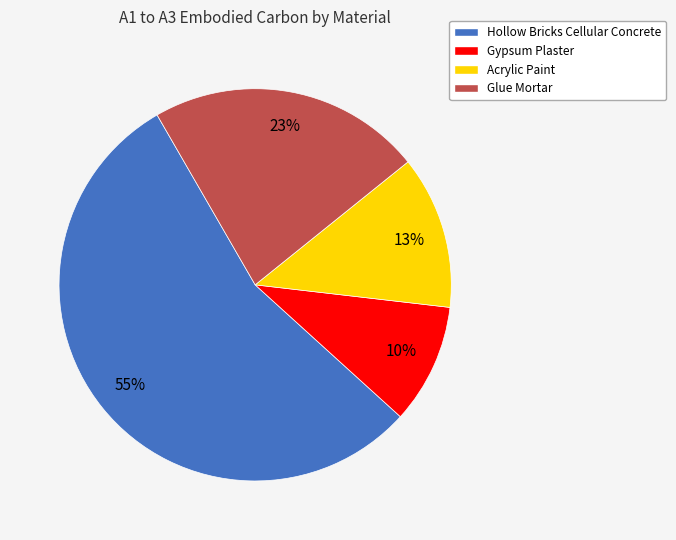

To the nearest percent, what is the difference between the largest and smallest slice percentages?

45%